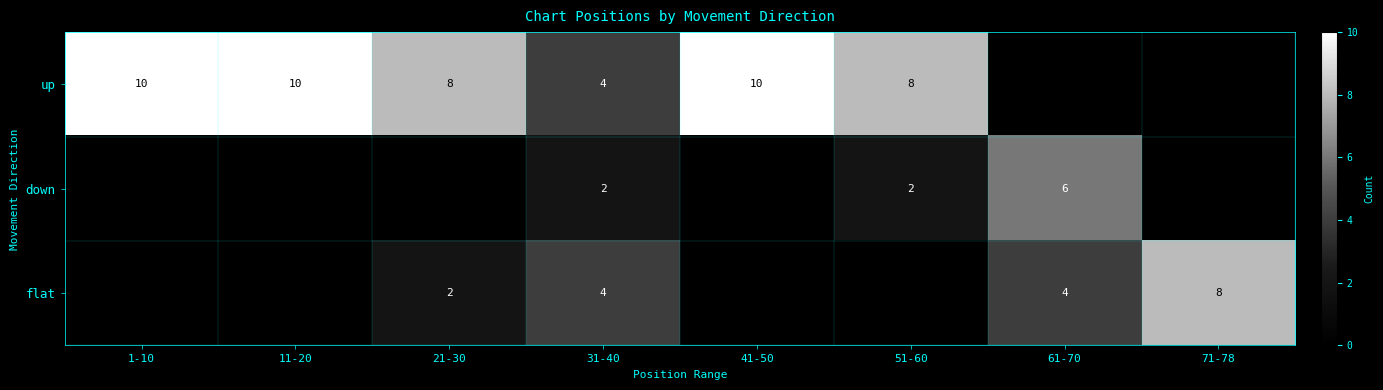

Count the number of categories in the chart.

8